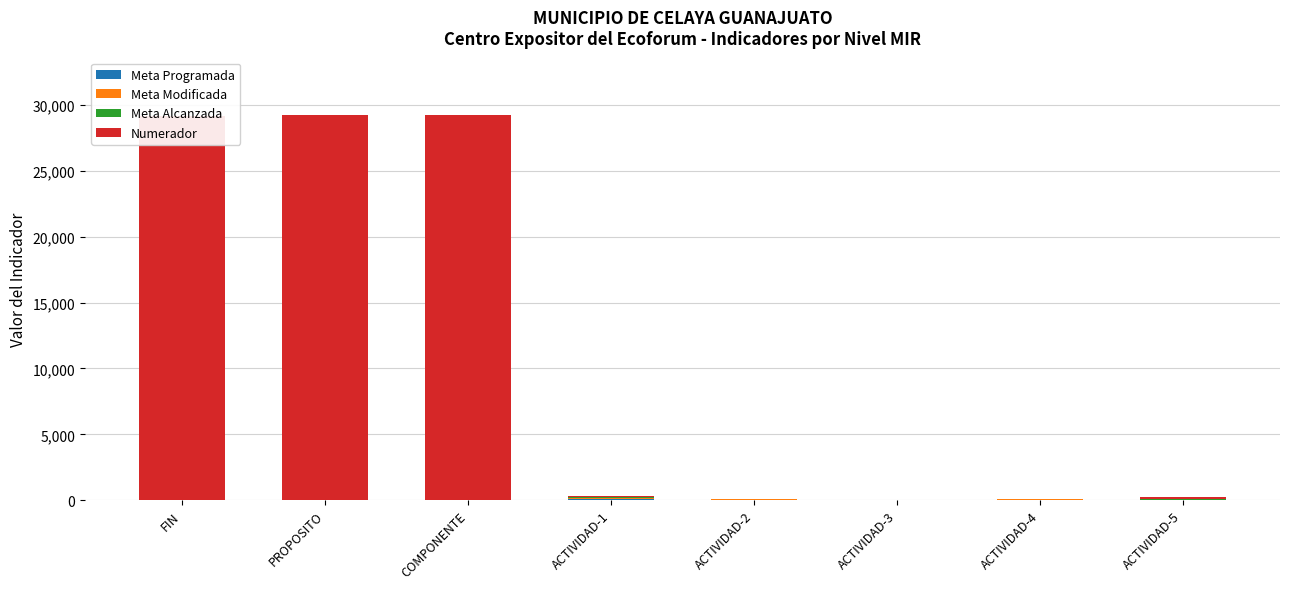

Which has a higher value, ACTIVIDAD-3 or COMPONENTE?

COMPONENTE